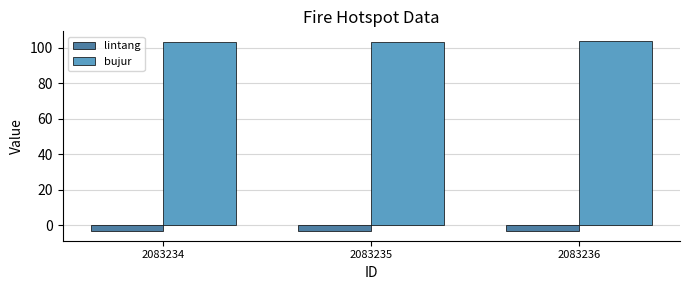

What is the difference between the highest and lowest values at 2083234?

106.7